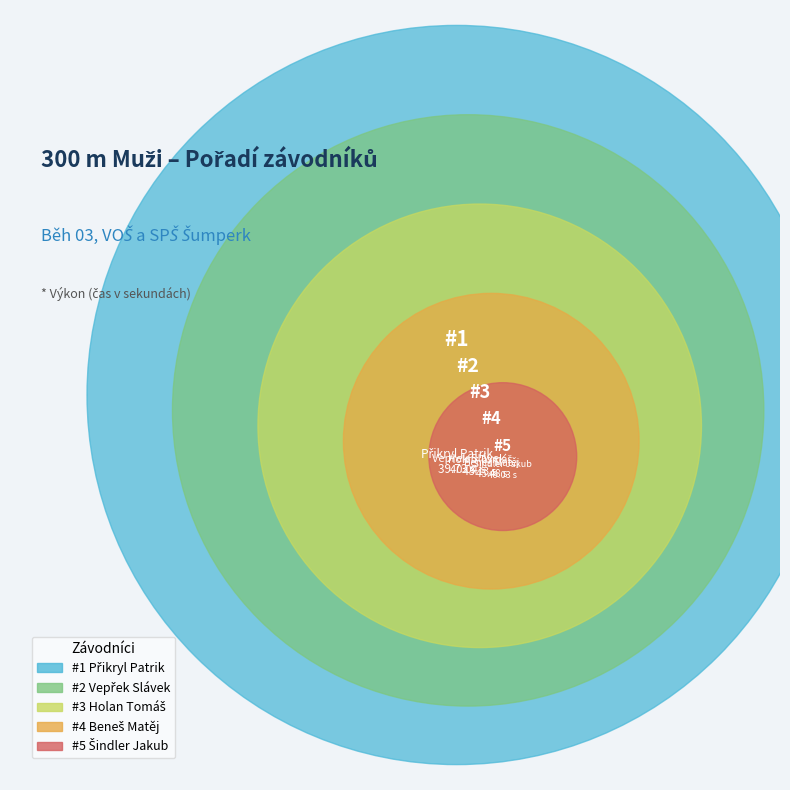

Which slice is the smallest?

Přikryl Patrik